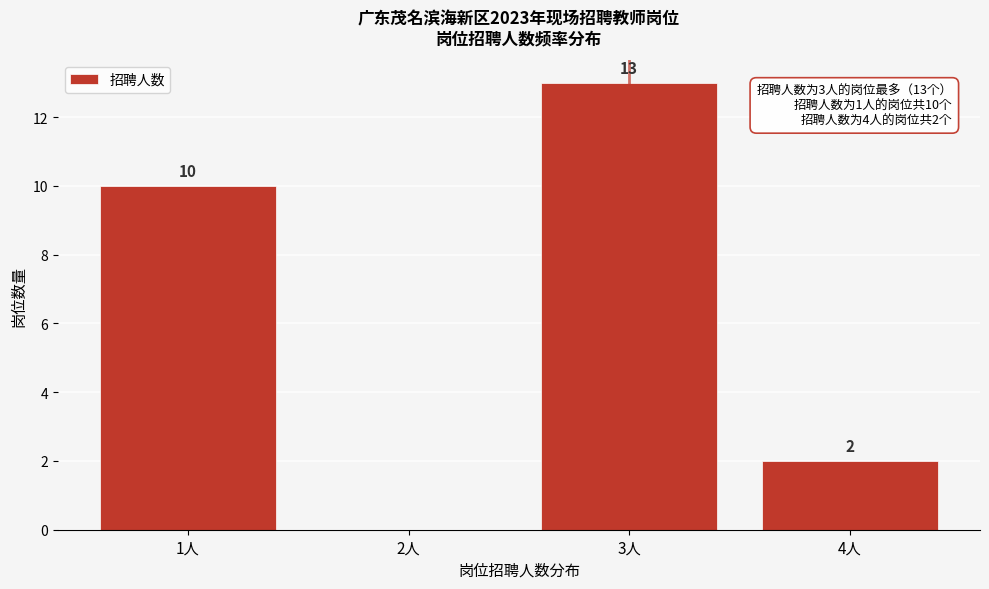

Reading left to right, what are all the values shown in this chart?

1人=10	2人=0	3人=13	4人=2